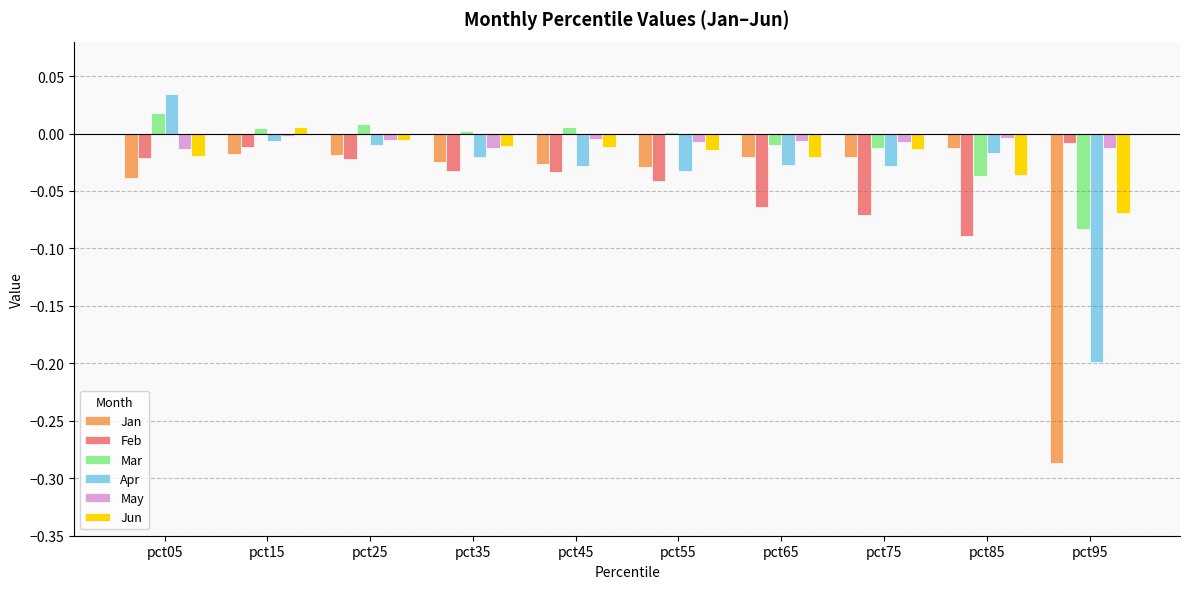

Which series changed the most between pct05 and pct45?

Apr